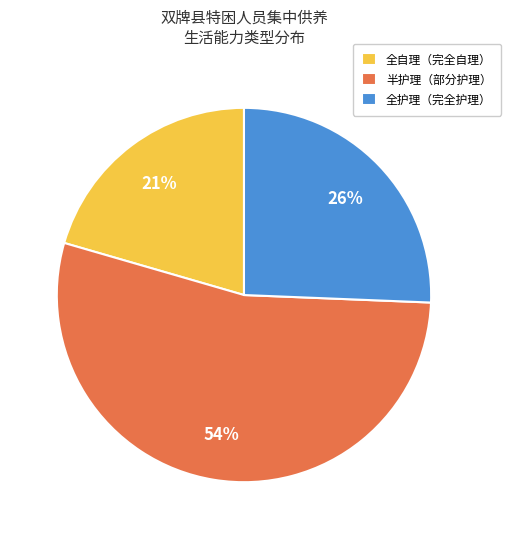

To the nearest percent, what is the difference between the largest and smallest slice percentages?

33%